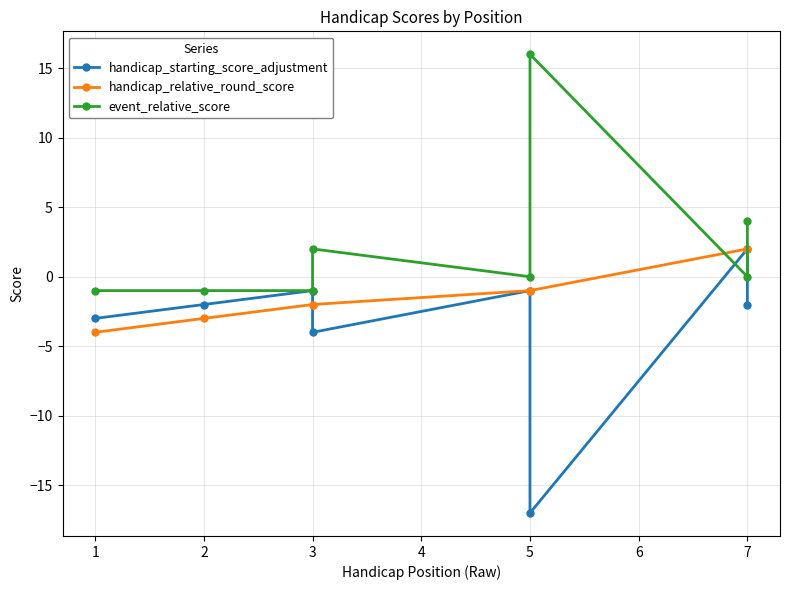

At which category is the sum across all series the highest?

7